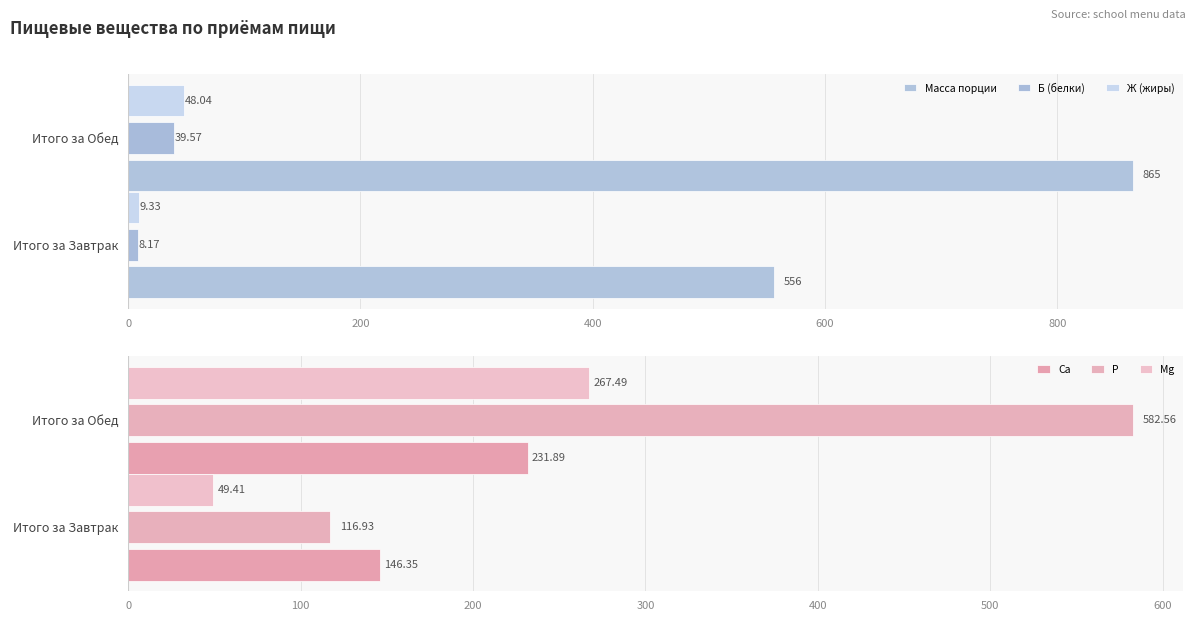

How many distinct data groups are displayed?

6